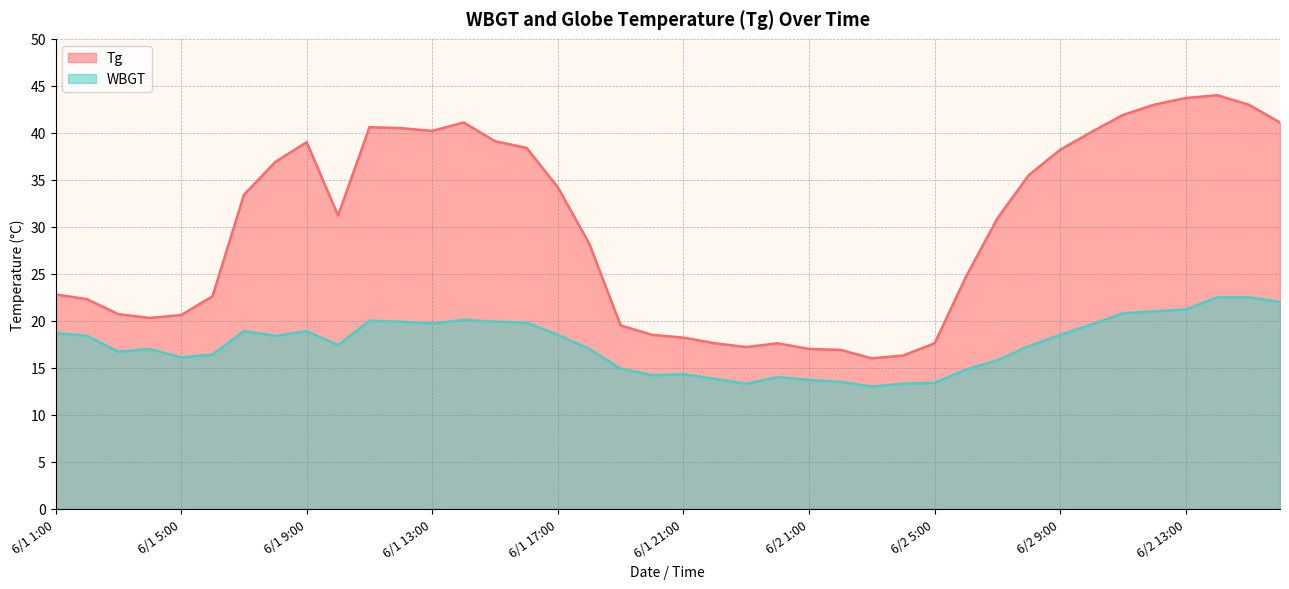

True or false: Tg and WBGT cross at least once.

False